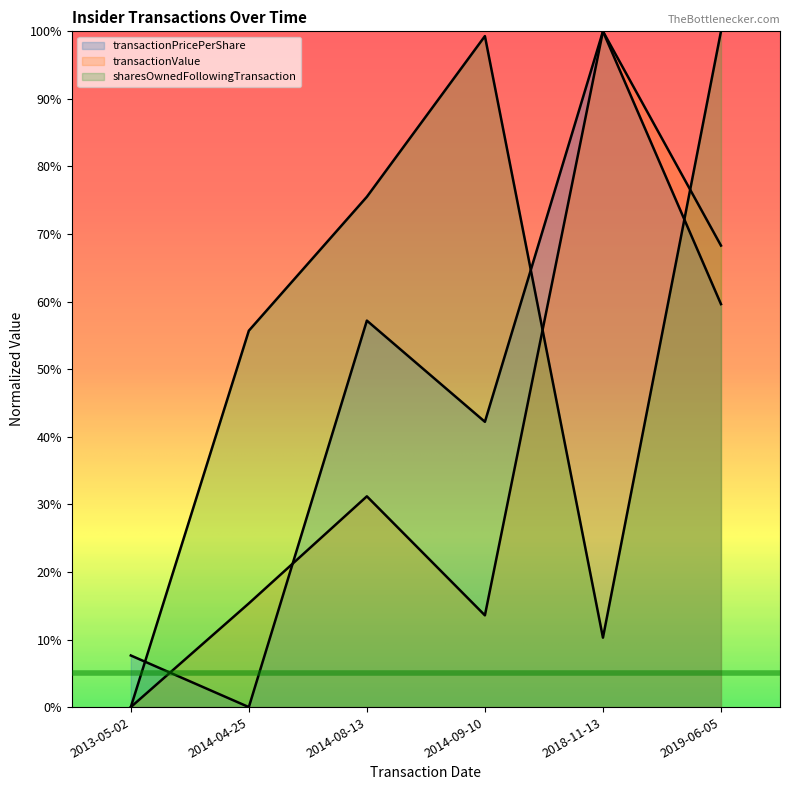

Reading left to right, list all the values displayed in this chart.

transactionPricePerShare: 0.1	0.0	0.6	0.4	1.0	0.6
transactionValue: 0.0	0.2	0.3	0.1	1.0	0.7
sharesOwnedFollowingTransaction: 0.0	0.6	0.8	1.0	0.1	1.0